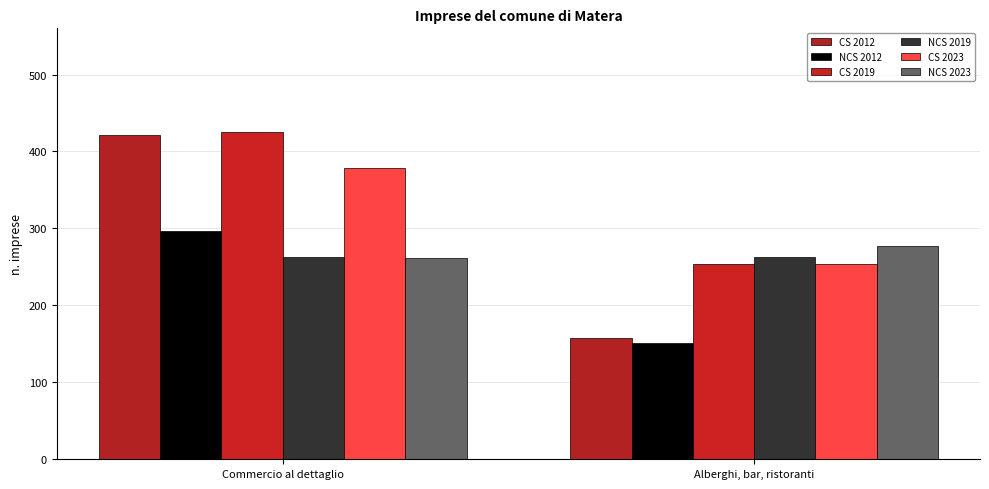

How many bars are there in total?

12